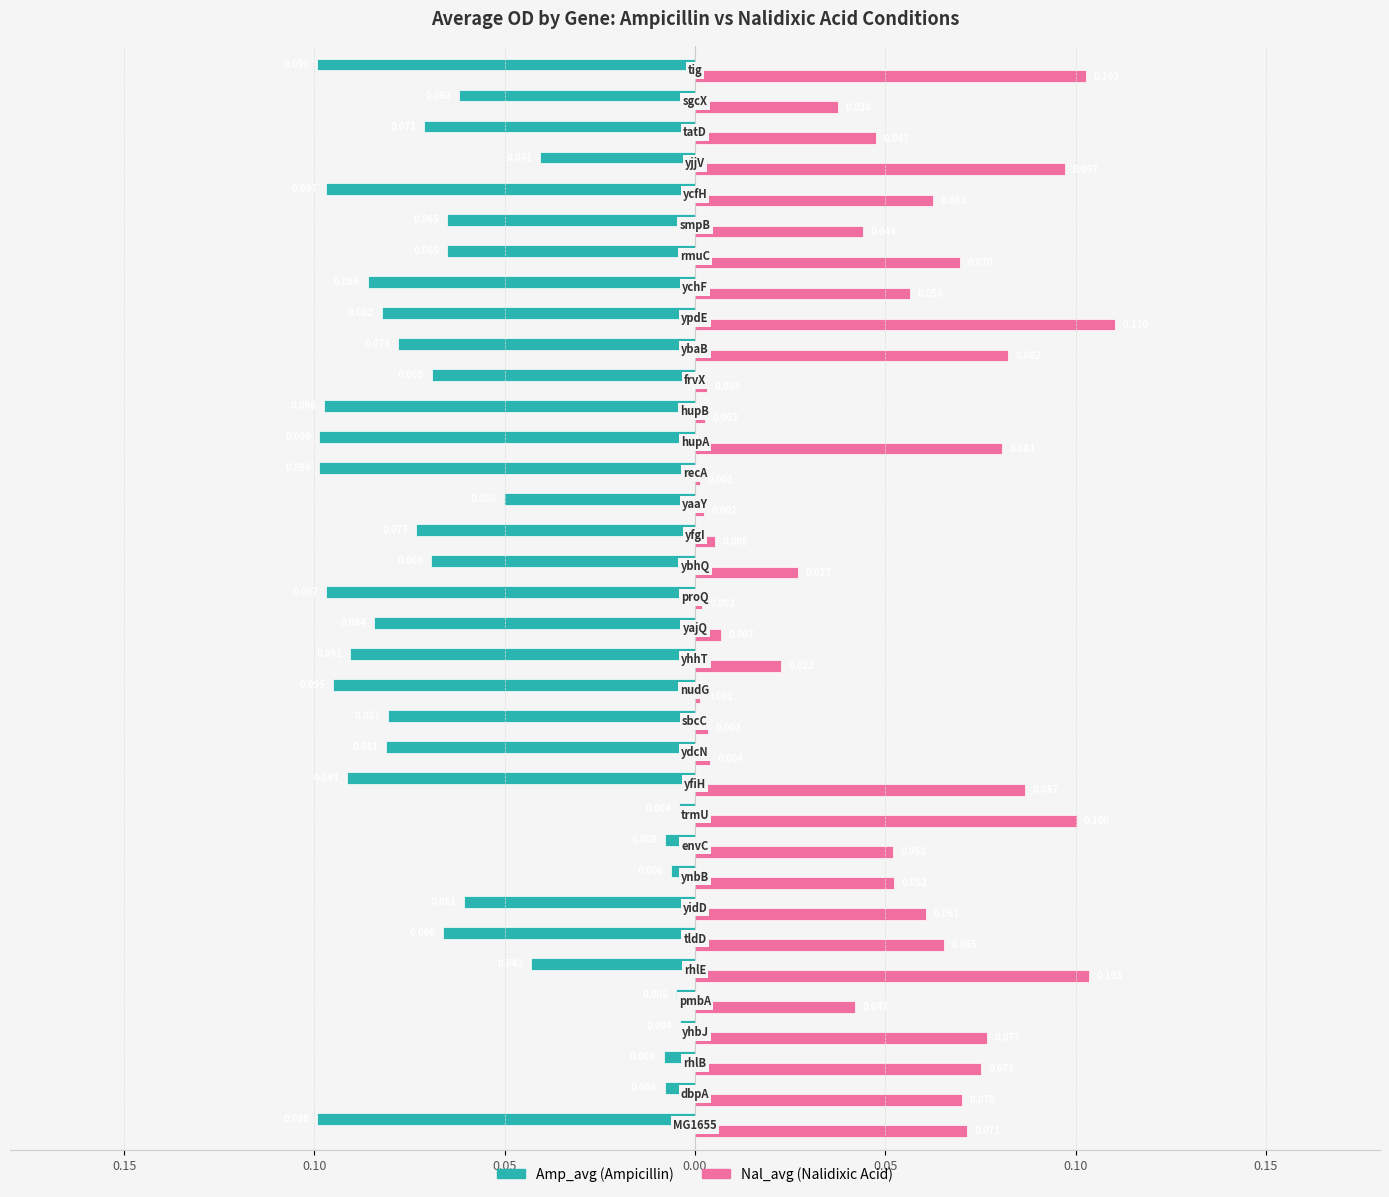

How many groups of bars are there?

35